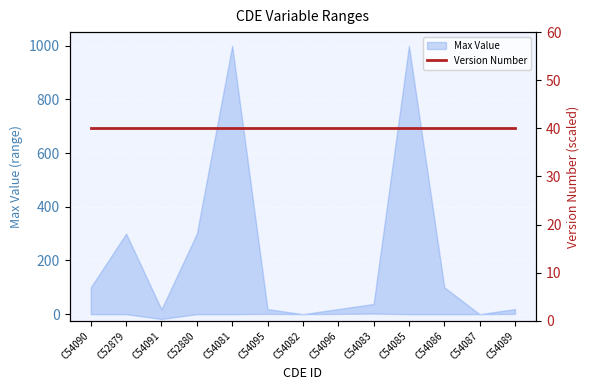

Is it true that the value at C54095 is 30?

False